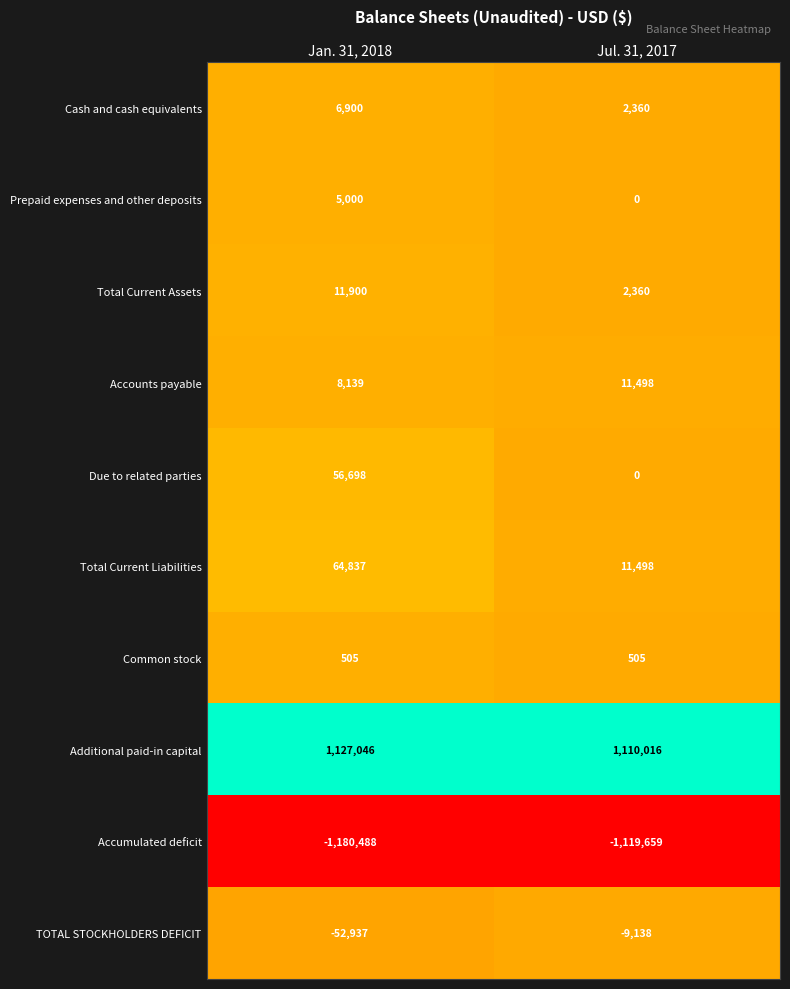

At which category is the sum across all series the highest?

Jan. 31, 2018